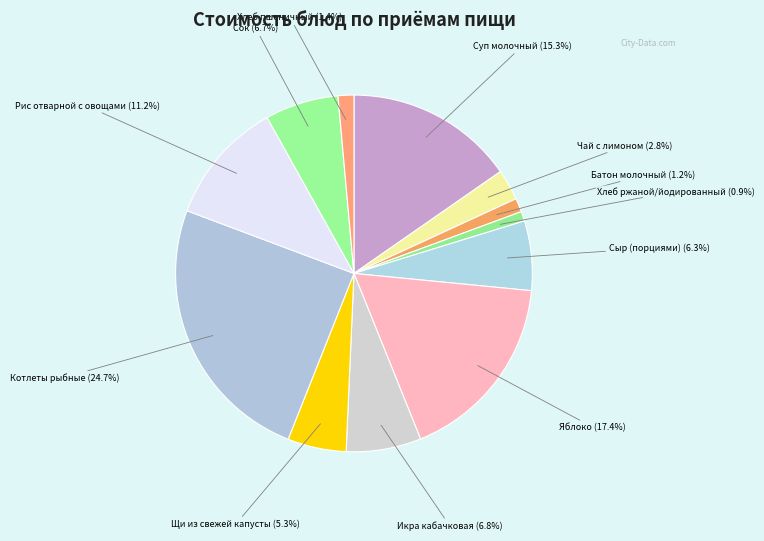

Is the sum of Щи из свежей капусты and Яблоко greater than half?

No